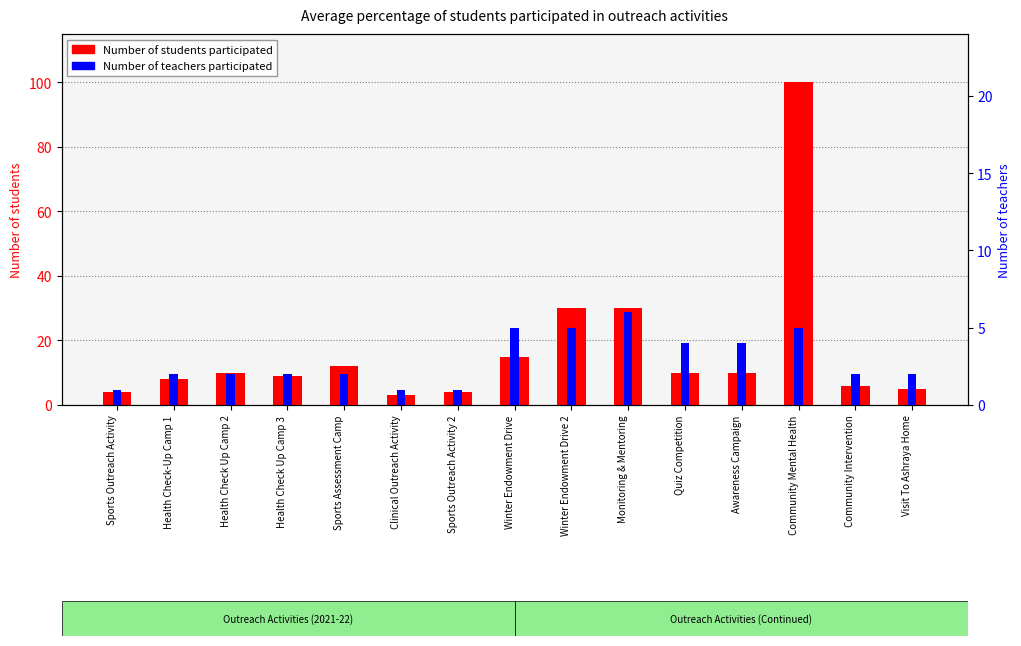

Which has a higher value, Community Mental Health or Sports Assessment Camp?

Community Mental Health